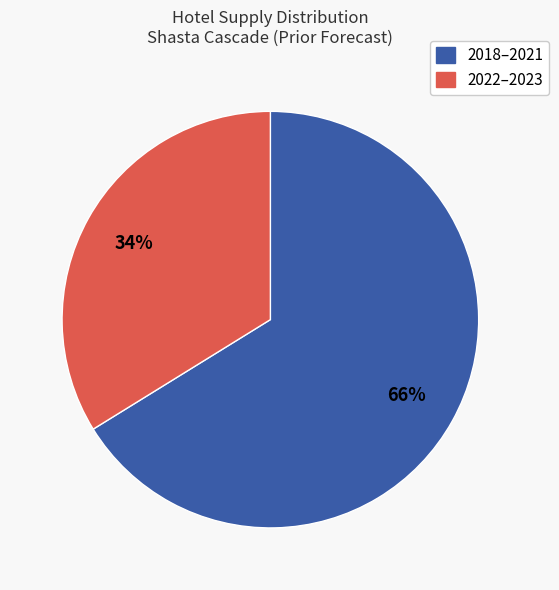

To the nearest percent, what is the average slice percentage?

50%